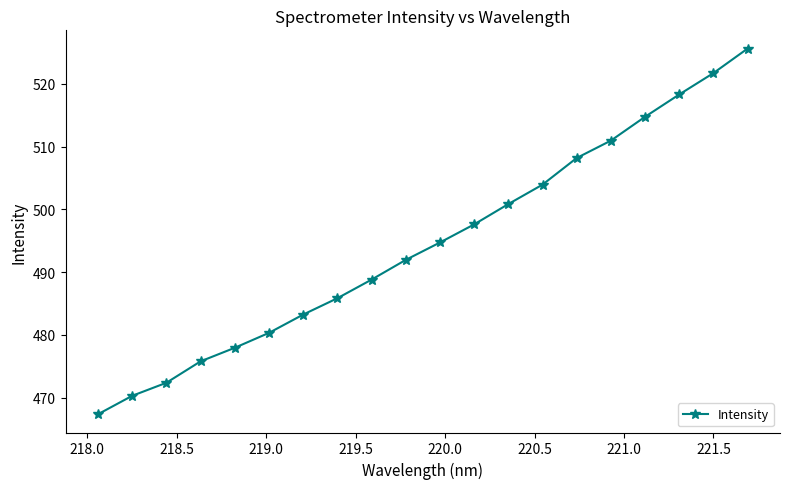

What is the value of the 16th point from the left?

510.9